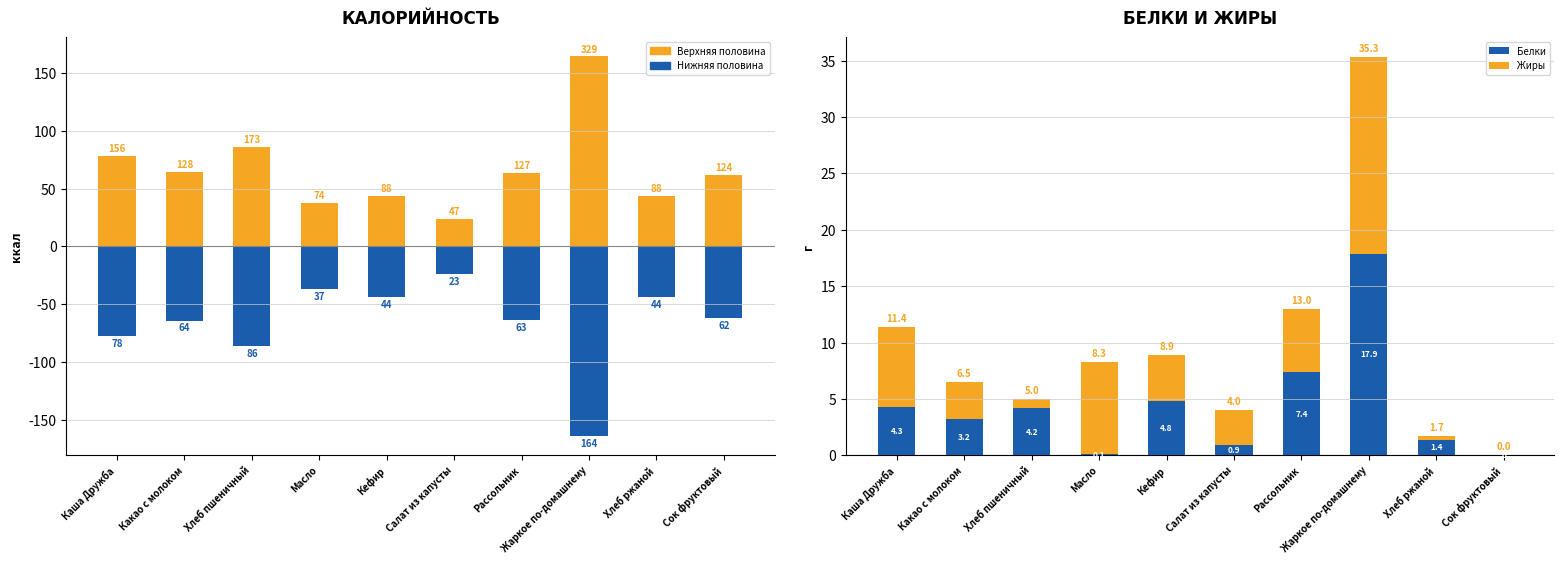

Is it true that Белки equals 1.6 at Каша Дружба?

False